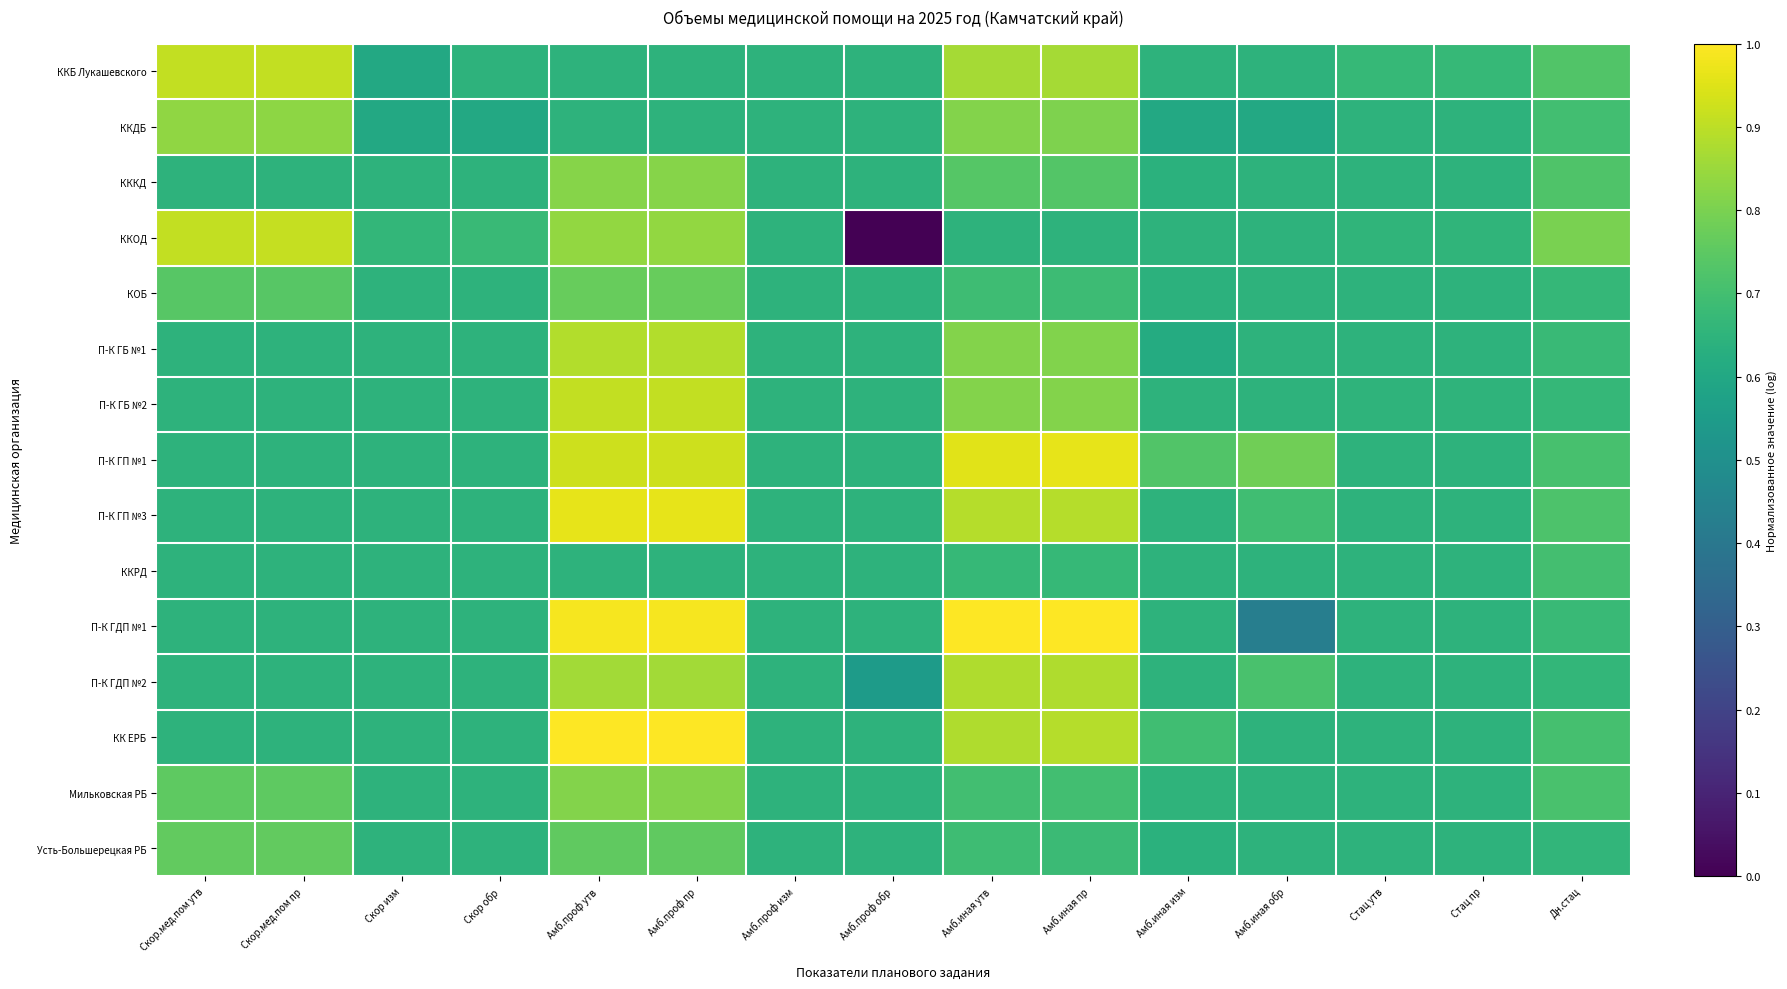

Reading left to right, list all the values displayed in this chart.

ККБ Лукашевского: Скор.мед.пом утв=0.9	Скор.мед.пом пр=0.9	Скор изм=0.6	Скор обр=0.6	Амб.проф утв=0.6	Амб.проф пр=0.6	Амб.проф изм=0.6	Амб.проф обр=0.6	Амб.иная утв=0.9	Амб.иная пр=0.9	Амб.иная изм=0.6	Амб.иная обр=0.6	Стац утв=0.7	Стац пр=0.7	Дн.стац=0.7
ККДБ: Скор.мед.пом утв=0.8	Скор.мед.пом пр=0.8	Скор изм=0.6	Скор обр=0.6	Амб.проф утв=0.6	Амб.проф пр=0.6	Амб.проф изм=0.6	Амб.проф обр=0.6	Амб.иная утв=0.8	Амб.иная пр=0.8	Амб.иная изм=0.6	Амб.иная обр=0.6	Стац утв=0.6	Стац пр=0.6	Дн.стац=0.7
КККД: Скор.мед.пом утв=0.6	Скор.мед.пом пр=0.6	Скор изм=0.6	Скор обр=0.6	Амб.проф утв=0.8	Амб.проф пр=0.8	Амб.проф изм=0.6	Амб.проф обр=0.6	Амб.иная утв=0.7	Амб.иная пр=0.7	Амб.иная изм=0.6	Амб.иная обр=0.6	Стац утв=0.6	Стац пр=0.6	Дн.стац=0.7
ККОД: Скор.мед.пом утв=0.9	Скор.мед.пом пр=0.9	Скор изм=0.7	Скор обр=0.7	Амб.проф утв=0.8	Амб.проф пр=0.8	Амб.проф изм=0.6	Амб.проф обр=0.0	Амб.иная утв=0.6	Амб.иная пр=0.6	Амб.иная изм=0.6	Амб.иная обр=0.6	Стац утв=0.7	Стац пр=0.7	Дн.стац=0.8
КОБ: Скор.мед.пом утв=0.7	Скор.мед.пом пр=0.7	Скор изм=0.6	Скор обр=0.6	Амб.проф утв=0.8	Амб.проф пр=0.8	Амб.проф изм=0.6	Амб.проф обр=0.6	Амб.иная утв=0.7	Амб.иная пр=0.7	Амб.иная изм=0.6	Амб.иная обр=0.6	Стац утв=0.6	Стац пр=0.6	Дн.стац=0.7
П-К ГБ №1: Скор.мед.пом утв=0.6	Скор.мед.пом пр=0.6	Скор изм=0.6	Скор обр=0.6	Амб.проф утв=0.9	Амб.проф пр=0.9	Амб.проф изм=0.6	Амб.проф обр=0.6	Амб.иная утв=0.8	Амб.иная пр=0.8	Амб.иная изм=0.6	Амб.иная обр=0.6	Стац утв=0.6	Стац пр=0.6	Дн.стац=0.7
П-К ГБ №2: Скор.мед.пом утв=0.6	Скор.мед.пом пр=0.6	Скор изм=0.6	Скор обр=0.6	Амб.проф утв=0.9	Амб.проф пр=0.9	Амб.проф изм=0.6	Амб.проф обр=0.6	Амб.иная утв=0.8	Амб.иная пр=0.8	Амб.иная изм=0.6	Амб.иная обр=0.6	Стац утв=0.6	Стац пр=0.6	Дн.стац=0.7
П-К ГП №1: Скор.мед.пом утв=0.6	Скор.мед.пом пр=0.6	Скор изм=0.6	Скор обр=0.6	Амб.проф утв=0.9	Амб.проф пр=0.9	Амб.проф изм=0.6	Амб.проф обр=0.6	Амб.иная утв=1.0	Амб.иная пр=1.0	Амб.иная изм=0.7	Амб.иная обр=0.8	Стац утв=0.6	Стац пр=0.6	Дн.стац=0.7
П-К ГП №3: Скор.мед.пом утв=0.6	Скор.мед.пом пр=0.6	Скор изм=0.6	Скор обр=0.6	Амб.проф утв=1.0	Амб.проф пр=1.0	Амб.проф изм=0.6	Амб.проф обр=0.6	Амб.иная утв=0.9	Амб.иная пр=0.9	Амб.иная изм=0.6	Амб.иная обр=0.7	Стац утв=0.6	Стац пр=0.6	Дн.стац=0.7
ККРД: Скор.мед.пом утв=0.6	Скор.мед.пом пр=0.6	Скор изм=0.6	Скор обр=0.6	Амб.проф утв=0.6	Амб.проф пр=0.6	Амб.проф изм=0.6	Амб.проф обр=0.6	Амб.иная утв=0.7	Амб.иная пр=0.7	Амб.иная изм=0.6	Амб.иная обр=0.6	Стац утв=0.6	Стац пр=0.6	Дн.стац=0.7
П-К ГДП №1: Скор.мед.пом утв=0.6	Скор.мед.пом пр=0.6	Скор изм=0.6	Скор обр=0.6	Амб.проф утв=1.0	Амб.проф пр=1.0	Амб.проф изм=0.6	Амб.проф обр=0.6	Амб.иная утв=1.0	Амб.иная пр=1.0	Амб.иная изм=0.6	Амб.иная обр=0.4	Стац утв=0.6	Стац пр=0.6	Дн.стац=0.7
П-К ГДП №2: Скор.мед.пом утв=0.6	Скор.мед.пом пр=0.6	Скор изм=0.6	Скор обр=0.6	Амб.проф утв=0.9	Амб.проф пр=0.9	Амб.проф изм=0.6	Амб.проф обр=0.5	Амб.иная утв=0.9	Амб.иная пр=0.9	Амб.иная изм=0.6	Амб.иная обр=0.7	Стац утв=0.6	Стац пр=0.6	Дн.стац=0.7
КК ЕРБ: Скор.мед.пом утв=0.6	Скор.мед.пом пр=0.6	Скор изм=0.6	Скор обр=0.6	Амб.проф утв=1.0	Амб.проф пр=1.0	Амб.проф изм=0.6	Амб.проф обр=0.6	Амб.иная утв=0.9	Амб.иная пр=0.9	Амб.иная изм=0.7	Амб.иная обр=0.6	Стац утв=0.6	Стац пр=0.6	Дн.стац=0.7
Мильковская РБ: Скор.мед.пом утв=0.8	Скор.мед.пом пр=0.8	Скор изм=0.6	Скор обр=0.6	Амб.проф утв=0.8	Амб.проф пр=0.8	Амб.проф изм=0.6	Амб.проф обр=0.6	Амб.иная утв=0.7	Амб.иная пр=0.7	Амб.иная изм=0.6	Амб.иная обр=0.6	Стац утв=0.6	Стац пр=0.6	Дн.стац=0.7
Усть-Большерецкая РБ: Скор.мед.пом утв=0.8	Скор.мед.пом пр=0.8	Скор изм=0.6	Скор обр=0.6	Амб.проф утв=0.8	Амб.проф пр=0.8	Амб.проф изм=0.6	Амб.проф обр=0.6	Амб.иная утв=0.7	Амб.иная пр=0.7	Амб.иная изм=0.6	Амб.иная обр=0.6	Стац утв=0.6	Стац пр=0.6	Дн.стац=0.7